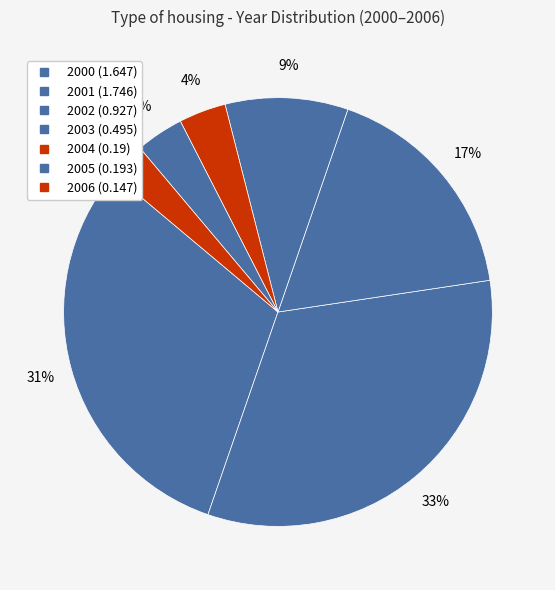

Count the number of slices in the pie.

7